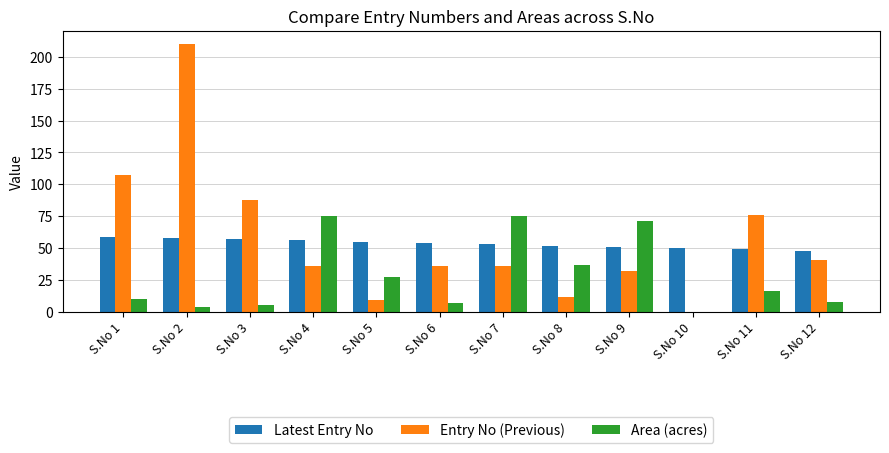

What is the difference between the Area (acres) values at S.No 3 and S.No 12?

3